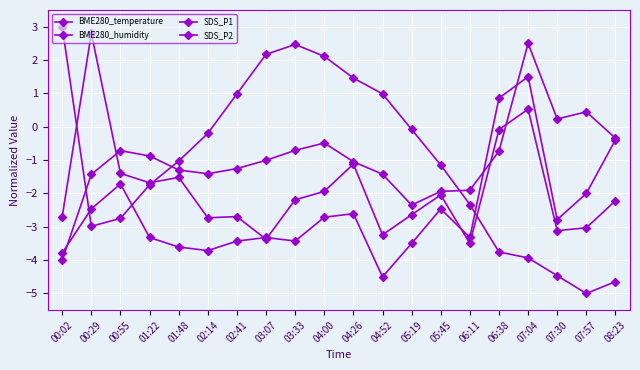

The BME280_temperature series shows -5.6 at 06:38. True or false?

False